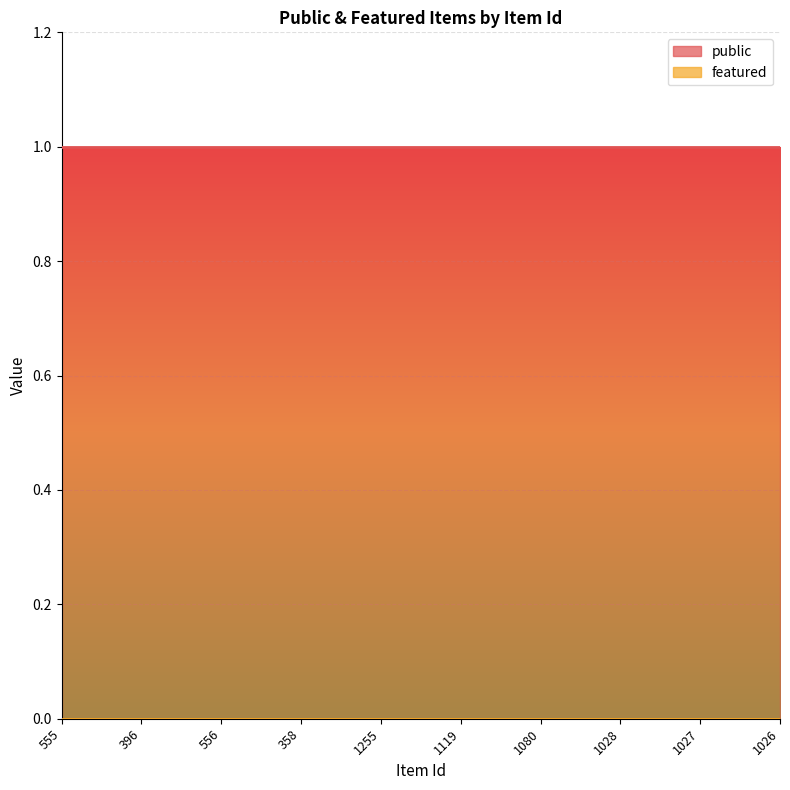

Which series has the largest total across all categories?

public